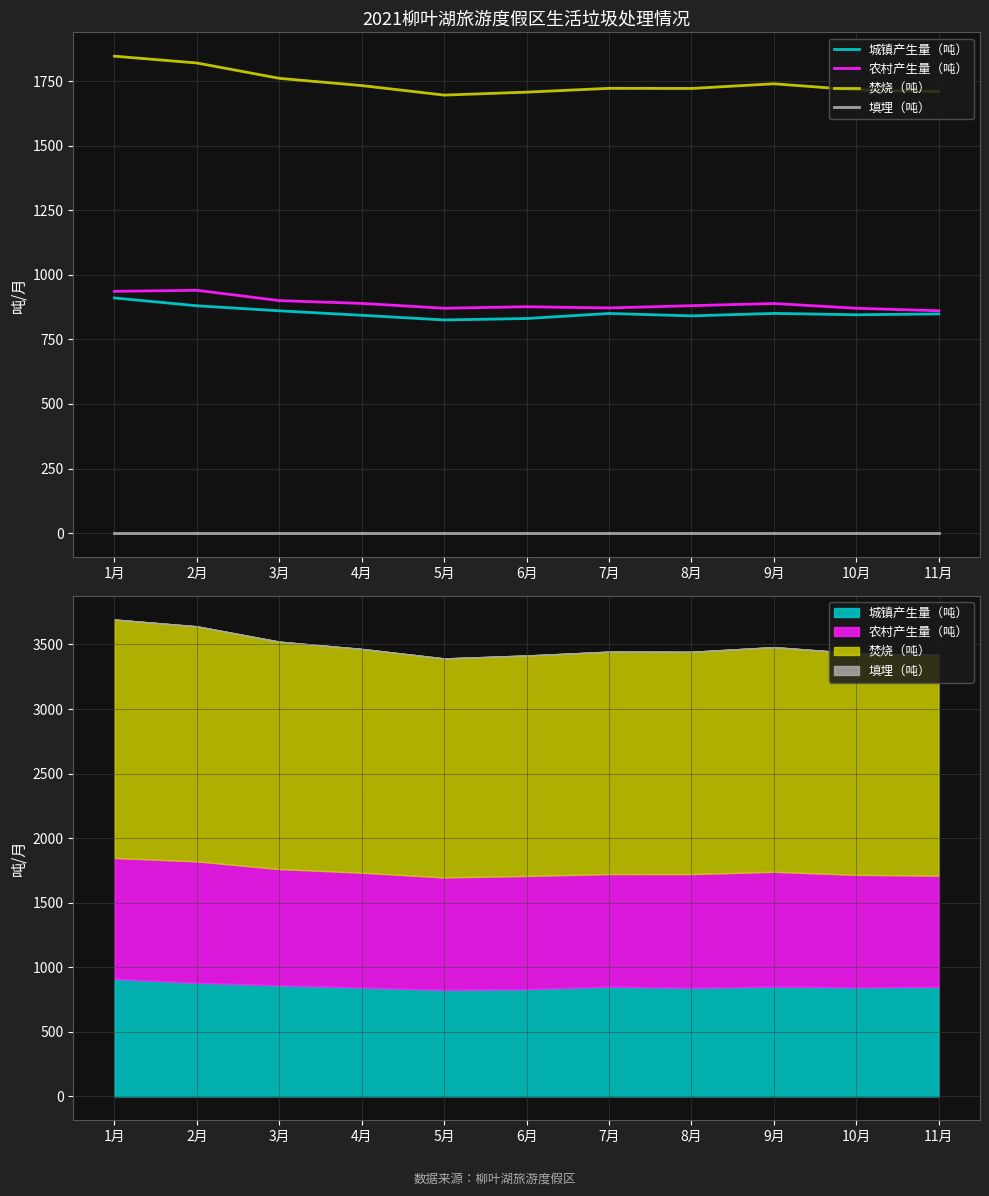

What is the difference between the maximum and second lowest values in the 焚烧（吨） series?

139.3